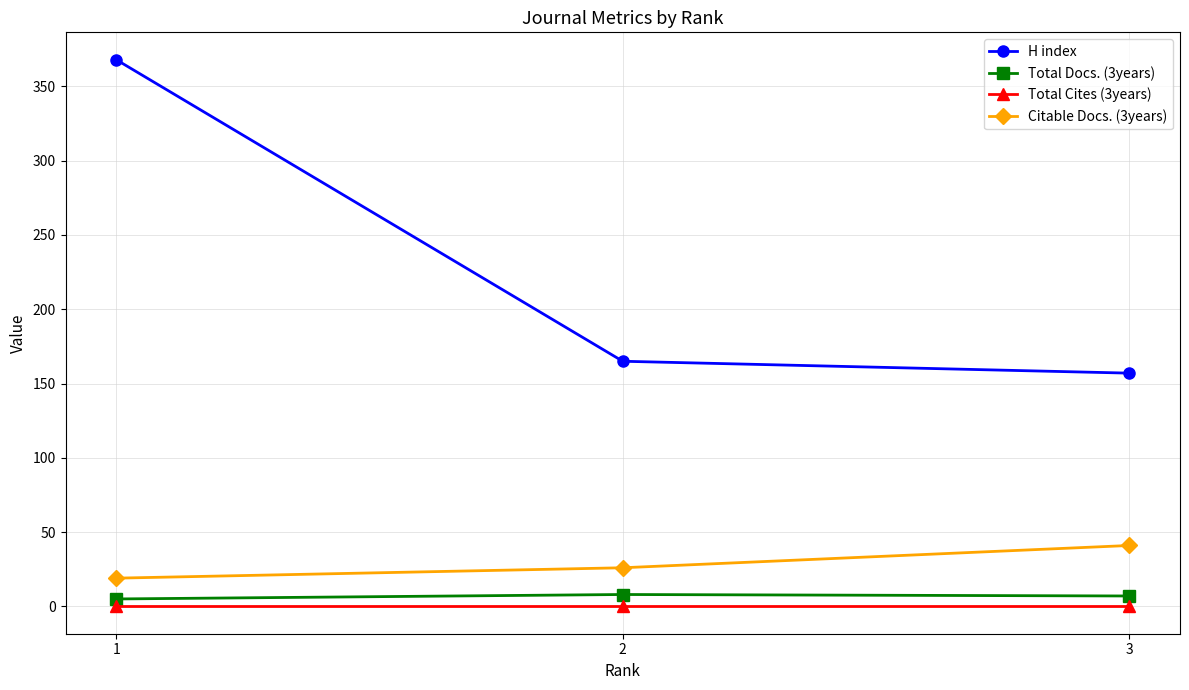

What is the sum of the H index values at 3 and 1?

525